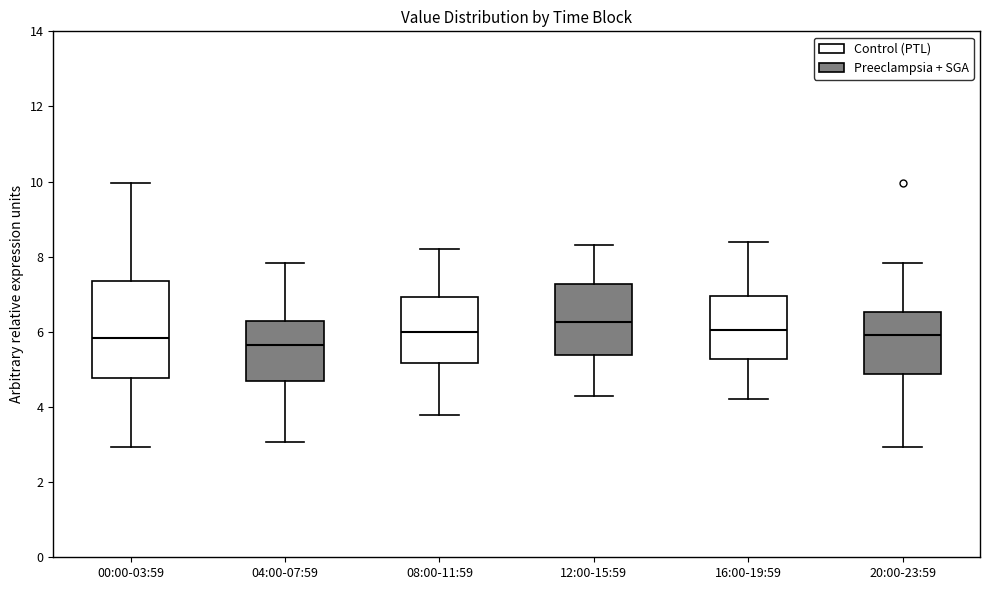

Reading left to right, transcribe this box plot: for each box, give where its median line is, the range the box spans, and where its two whiskers end, as read against the y-axis. The values are not printed on the chart, so give them approximately, as read against the axis.

00:00-03:59: median 5.8, box 4.8 to 7.4, whiskers 3.0 to 10.0
04:00-07:59: median 5.6, box 4.6 to 6.2, whiskers 3.0 to 7.8
08:00-11:59: median 6.0, box 5.2 to 7.0, whiskers 3.8 to 8.2
12:00-15:59: median 6.2, box 5.4 to 7.2, whiskers 4.4 to 8.4
16:00-19:59: median 6.0, box 5.2 to 7.0, whiskers 4.2 to 8.4
20:00-23:59: median 6.0, box 4.8 to 6.6, whiskers 3.0 to 7.8